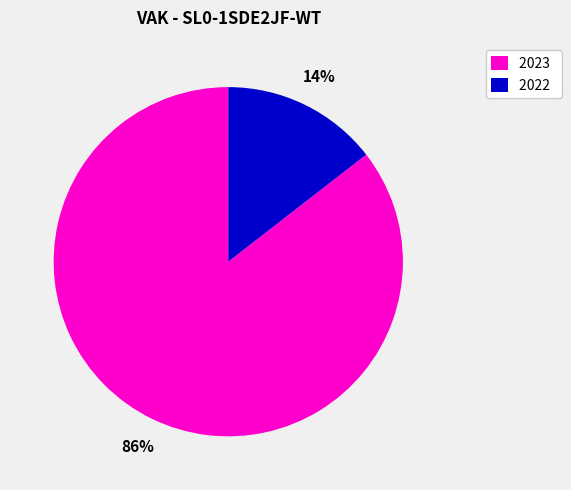

Between 2023 and 2022, which is larger?

2023